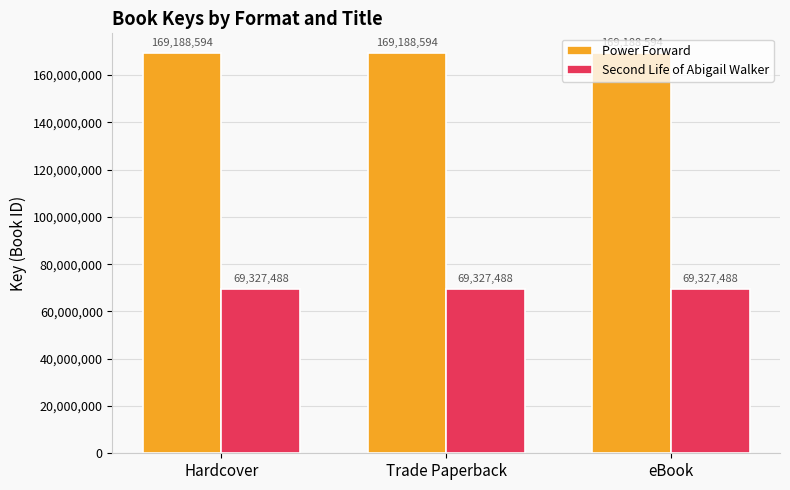

The Power Forward series shows 299076078 at eBook. True or false?

False